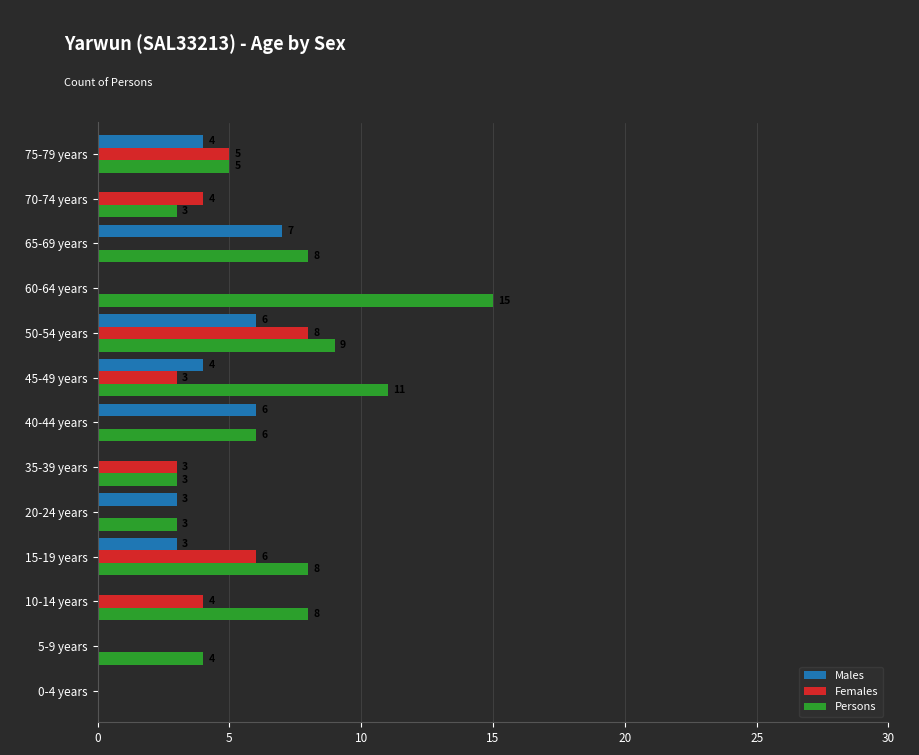

What is the highest value of the Persons series?

15